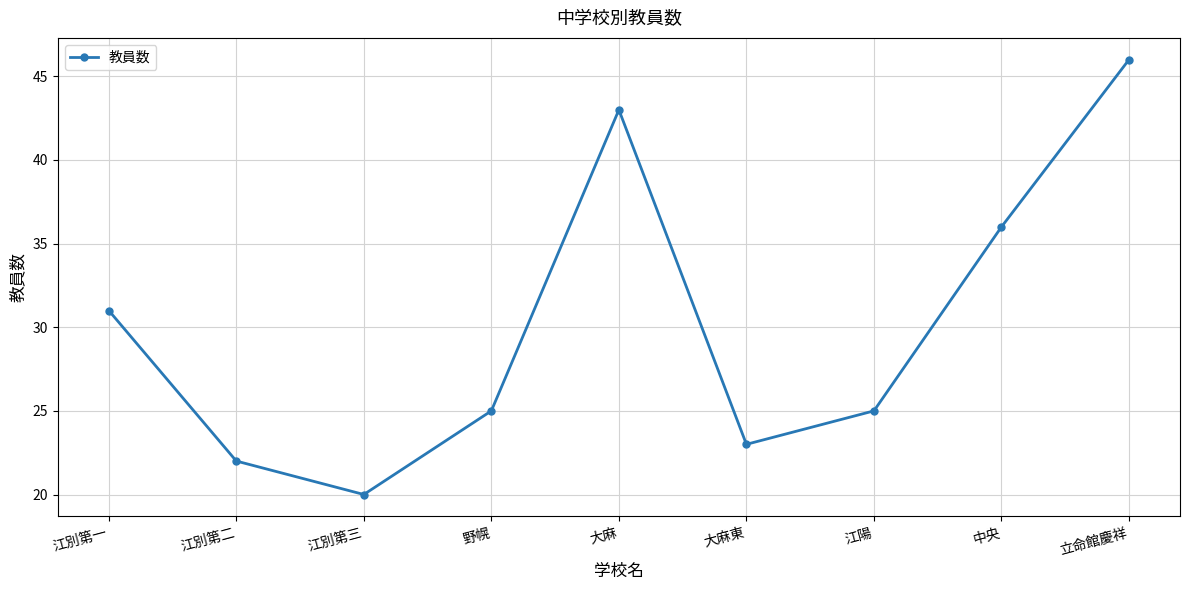

What is the ratio of the value at 江別第一 to the value at 野幌?

1.2